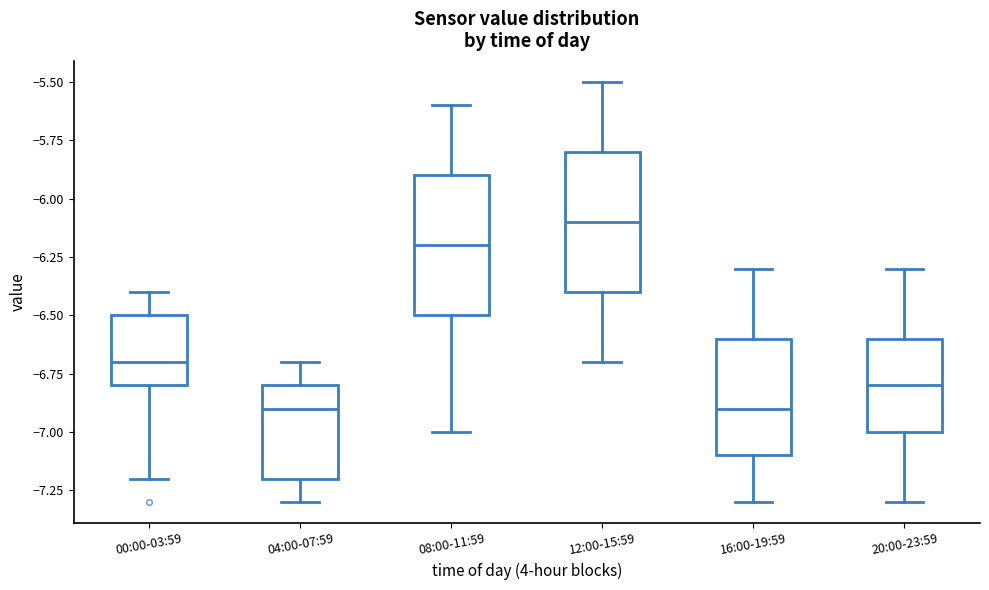

Reading left to right, transcribe this box plot: for each box, give where its median line is, the range the box spans, and where its two whiskers end, as read against the y-axis. The values are not printed on the chart, so give them approximately, as read against the axis.

00:00-03:59: median -6.7, box -6.8 to -6.5, whiskers -7.2 to -6.4
04:00-07:59: median -6.9, box -7.2 to -6.8, whiskers -7.3 to -6.7
08:00-11:59: median -6.2, box -6.5 to -5.9, whiskers -7.0 to -5.6
12:00-15:59: median -6.1, box -6.4 to -5.8, whiskers -6.7 to -5.5
16:00-19:59: median -6.9, box -7.1 to -6.6, whiskers -7.3 to -6.3
20:00-23:59: median -6.8, box -7.0 to -6.6, whiskers -7.3 to -6.3